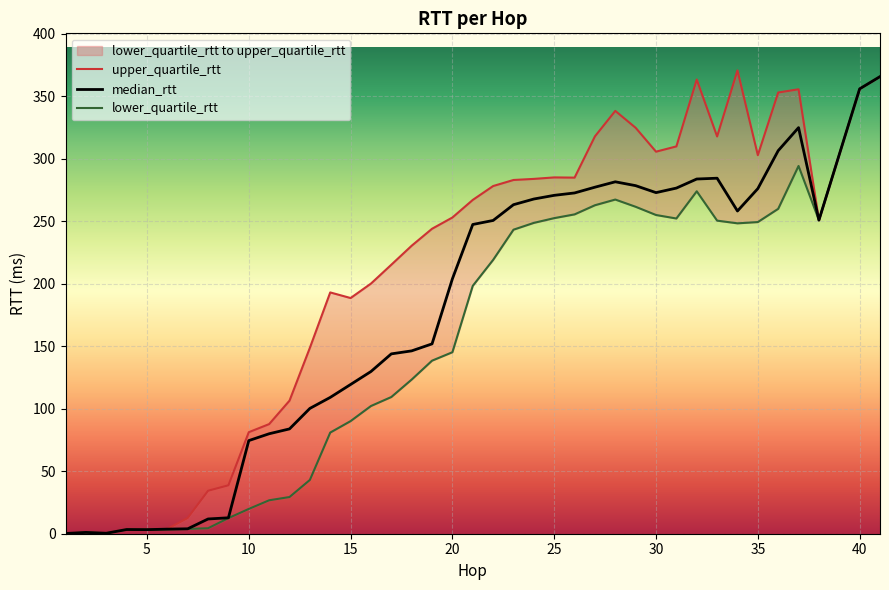

What are all the series names shown in the legend?

upper_quartile_rtt, median_rtt, lower_quartile_rtt